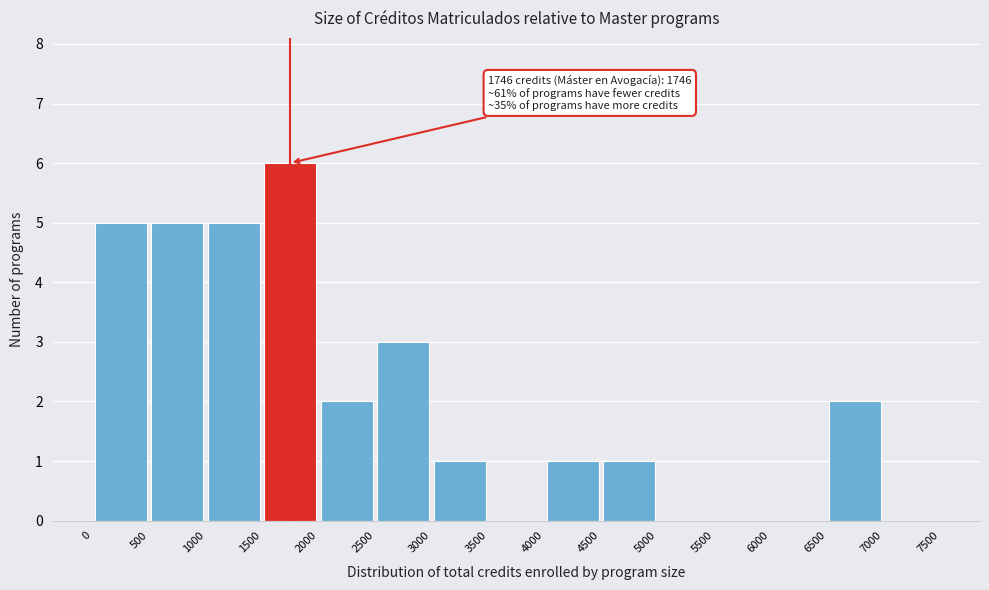

Which range on the x-axis has the tallest bar?

1500 to 2000